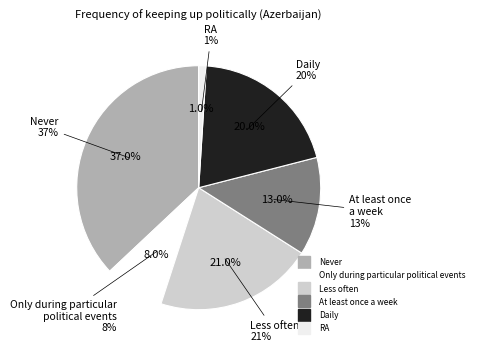

Is it true that At least once
a week is 13% of the pie?

True